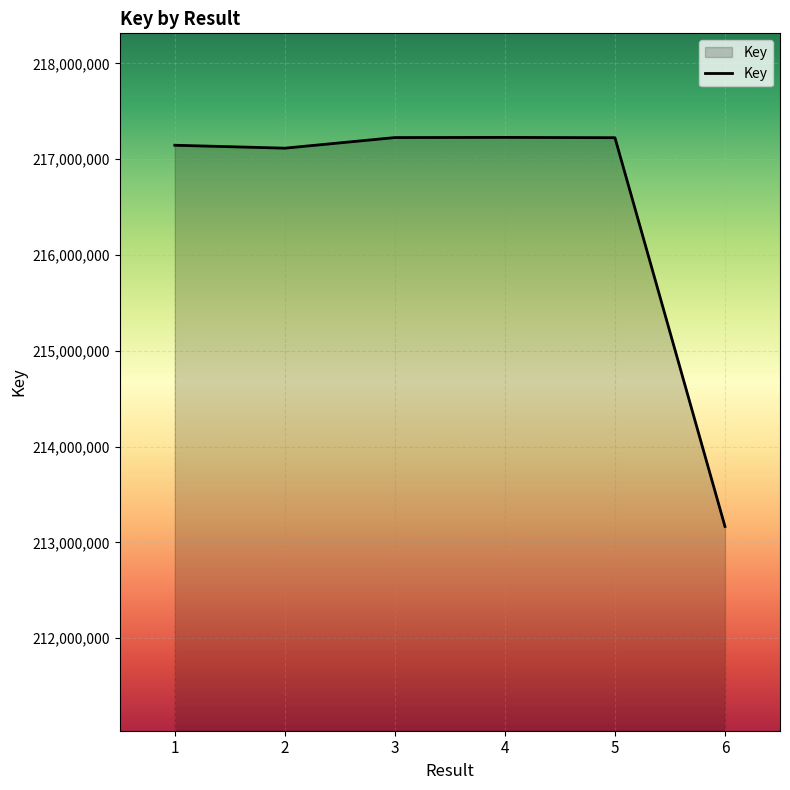

Which label corresponds to the smallest value in the chart?

6